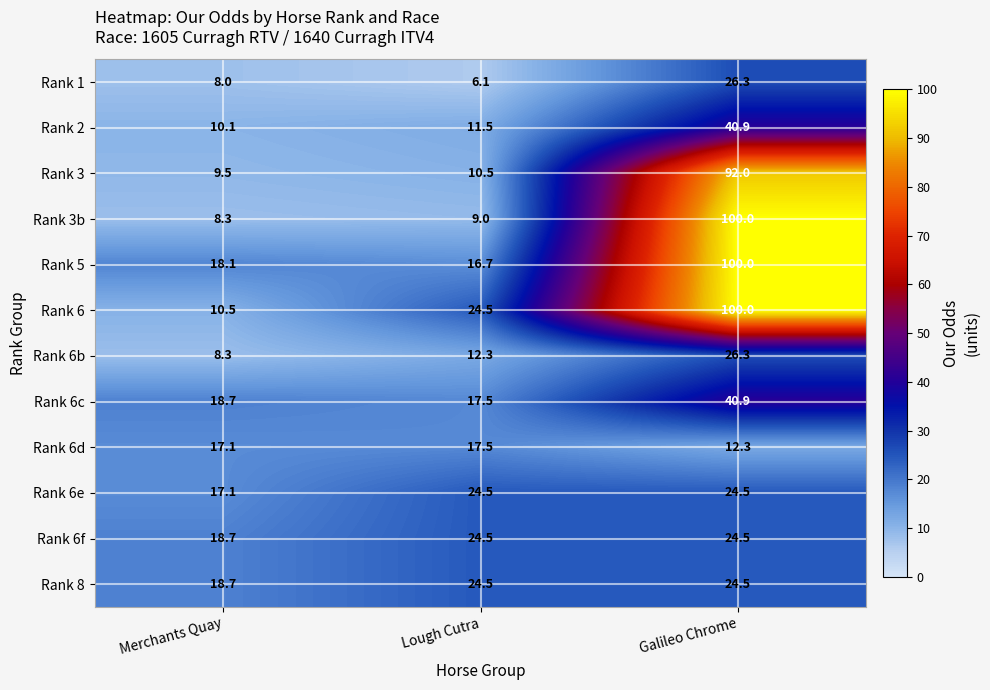

At which label does Rank 5 reach its peak?

Galileo Chrome